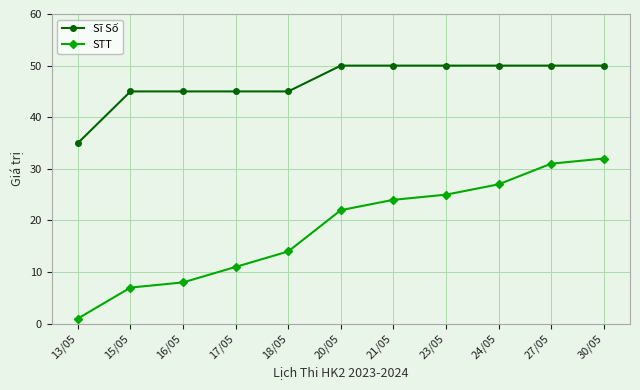

Where is STT nearest to the value 16?

18/05